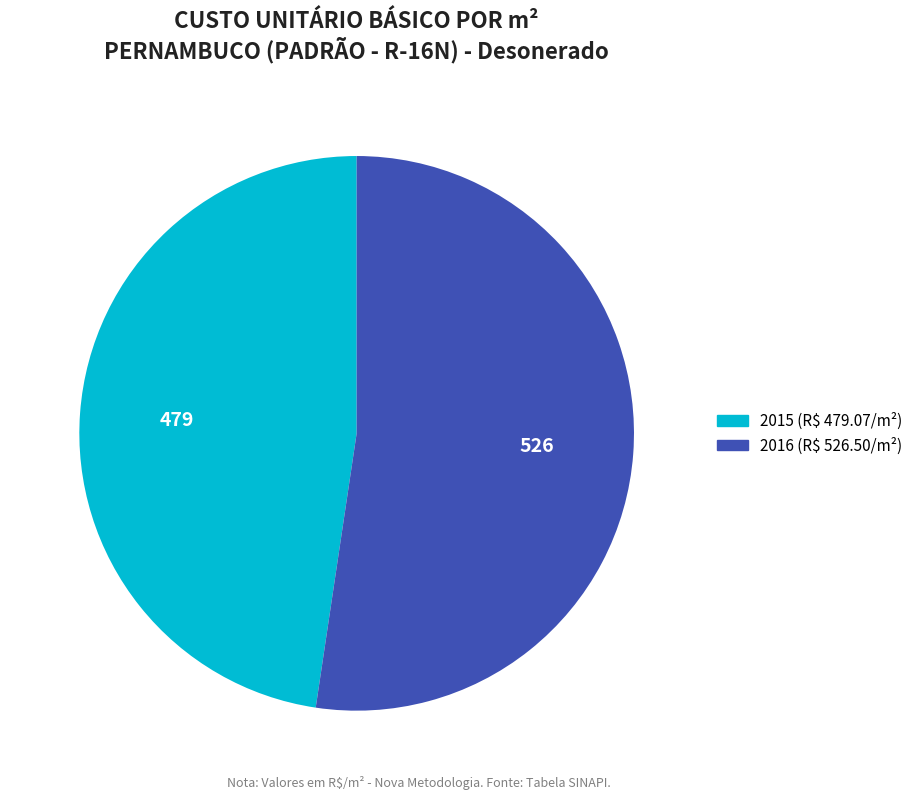

Is it true that 2016 is 52% of the pie?

True